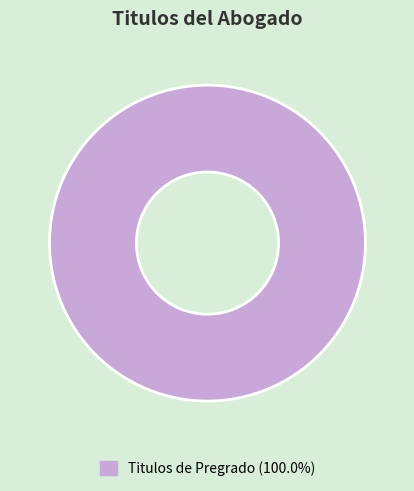

Does Titulos de Pregrado (100.0%) account for over 50% of the chart?

Yes